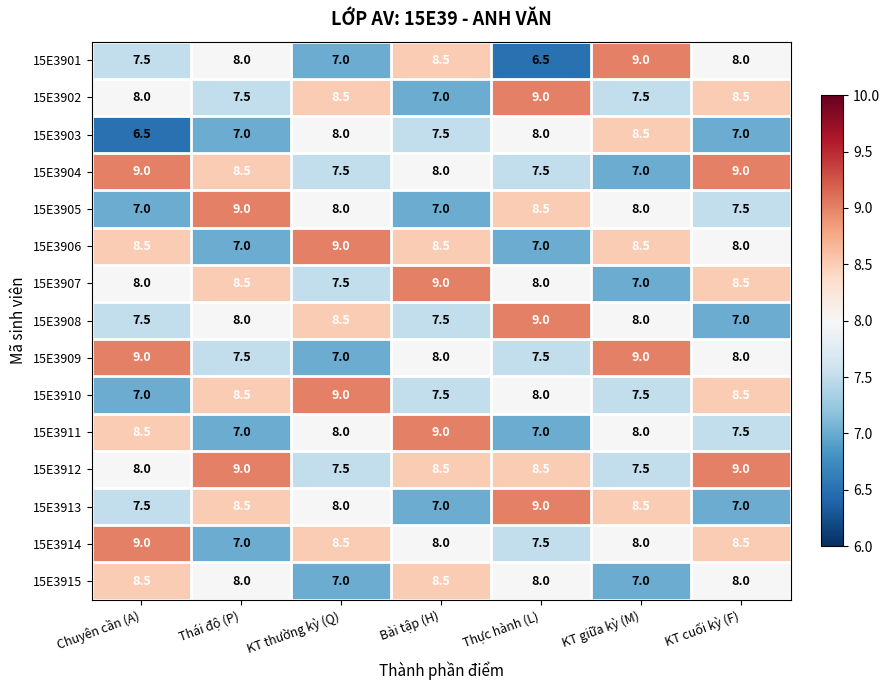

The value of 15E3909 at Thực hành (L) is 2.8. True or false?

False